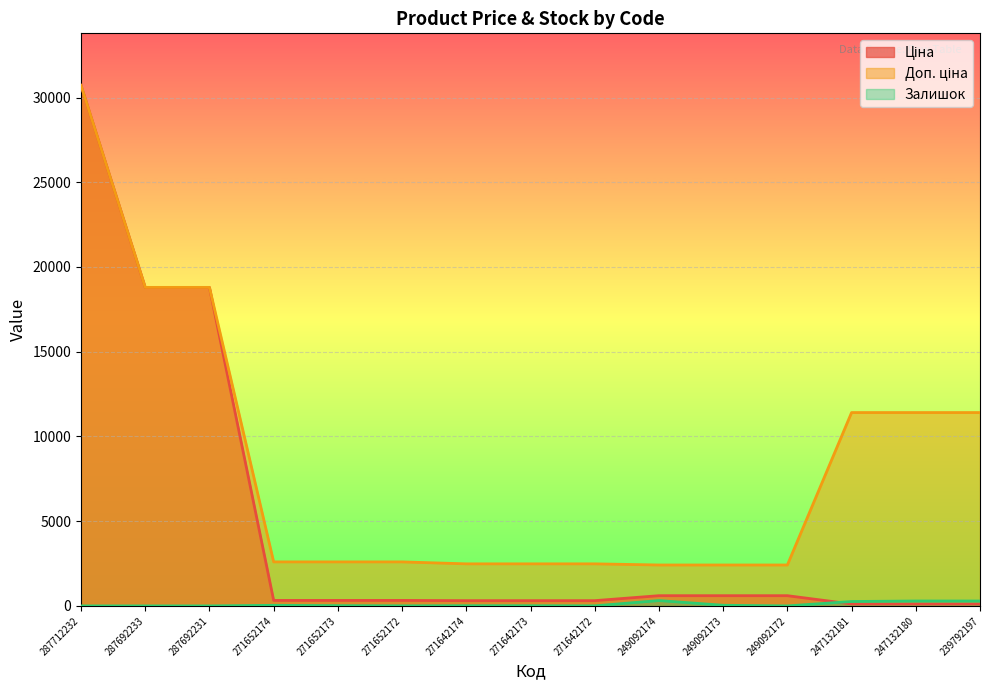

What is the difference between the Доп. ціна values at 287712232 and 271642174?

28234.7